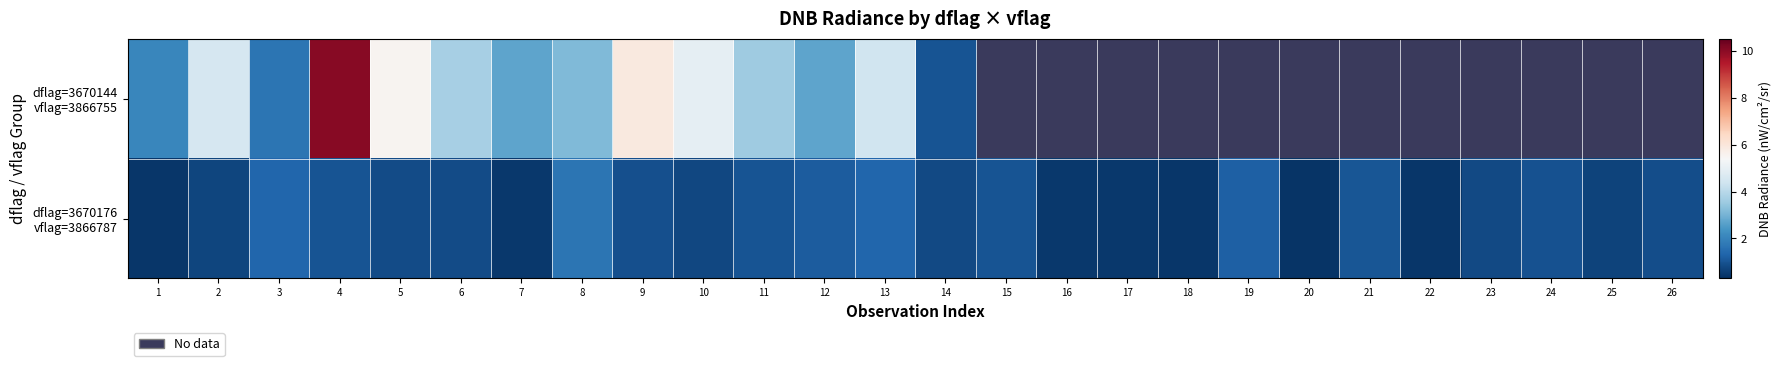

Which category has the highest value across all series?

4